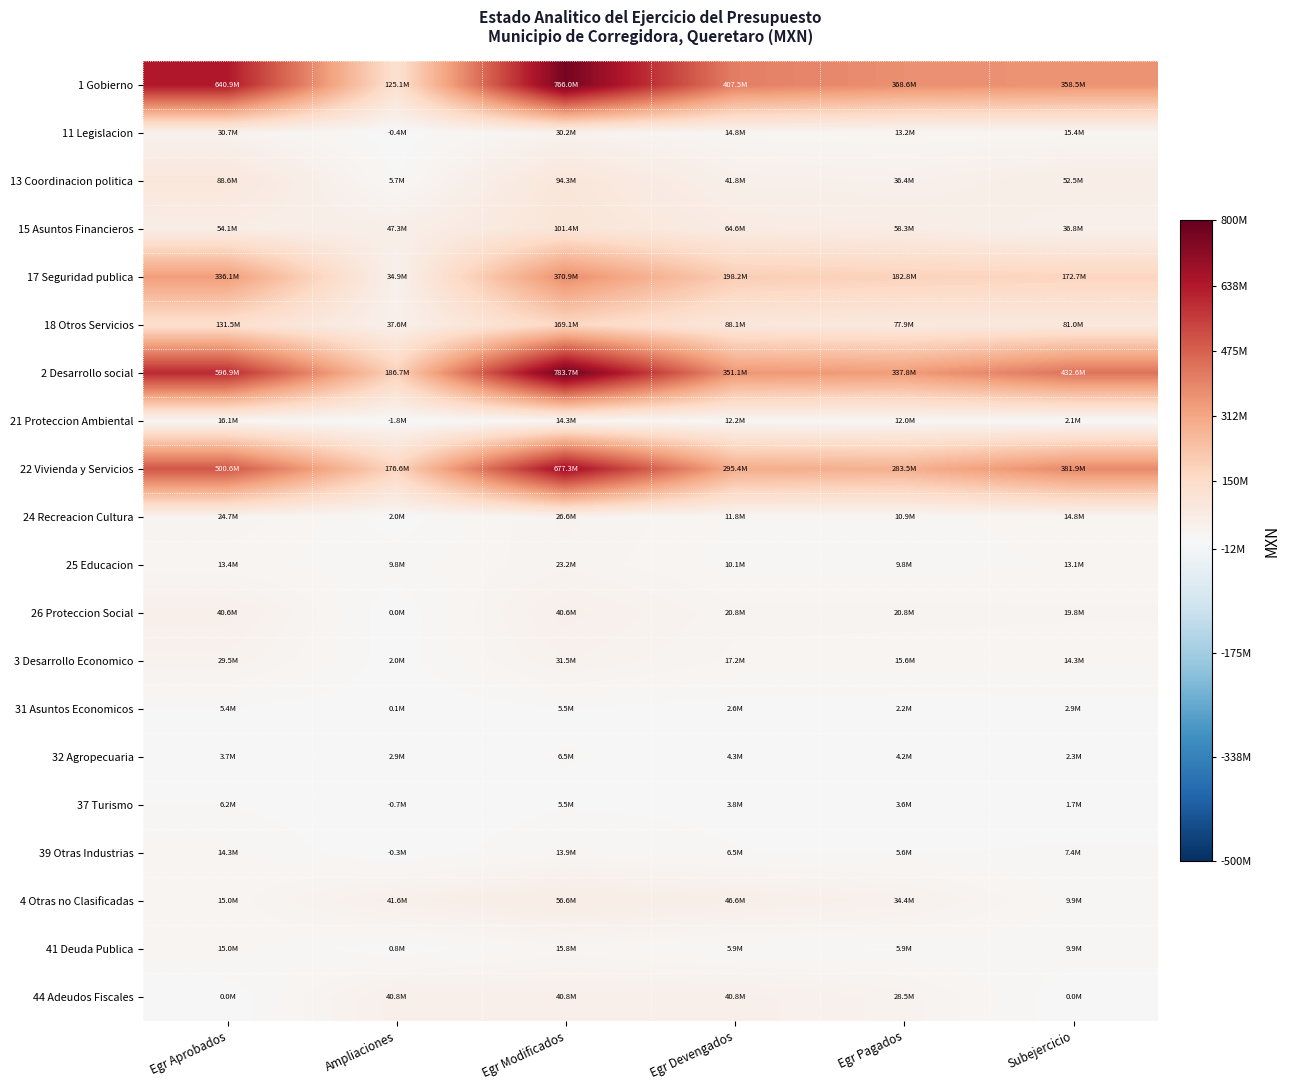

Reading left to right, extract all data points from this chart.

1 Gobierno: Egr Aprobados=640869066.0	Ampliaciones=125126505.8	Egr Modificados=765995571.8	Egr Devengados=407536878.6	Egr Pagados=368633138.5	Subejercicio=358458693.2
11 Legislacion: Egr Aprobados=30656427.0	Ampliaciones=-407047.5	Egr Modificados=30249379.5	Egr Devengados=14832829.6	Egr Pagados=13224376.5	Subejercicio=15416549.9
13 Coordinacion politica: Egr Aprobados=88625617.0	Ampliaciones=5706150.2	Egr Modificados=94331767.2	Egr Devengados=41842918.1	Egr Pagados=36362451.8	Subejercicio=52488849.1
15 Asuntos Financieros: Egr Aprobados=54051270.0	Ampliaciones=47341541.8	Egr Modificados=101392811.8	Egr Devengados=64565399.1	Egr Pagados=58306419.9	Subejercicio=36827412.6
17 Seguridad publica: Egr Aprobados=336054371.0	Ampliaciones=34895421.1	Egr Modificados=370949792.1	Egr Devengados=198228239.2	Egr Pagados=182835171.4	Subejercicio=172721552.9
18 Otros Servicios: Egr Aprobados=131481381.0	Ampliaciones=37590440.1	Egr Modificados=169071821.1	Egr Devengados=88067492.5	Egr Pagados=77904718.9	Subejercicio=81004328.7
2 Desarrollo social: Egr Aprobados=596949556.0	Ampliaciones=186707107.5	Egr Modificados=783656663.5	Egr Devengados=351068596.4	Egr Pagados=337757864.6	Subejercicio=432588067.1
21 Proteccion Ambiental: Egr Aprobados=16124829.0	Ampliaciones=-1838100.8	Egr Modificados=14286728.2	Egr Devengados=12213660.1	Egr Pagados=12021256.9	Subejercicio=2073068.1
22 Vivienda y Servicios: Egr Aprobados=500622884.0	Ampliaciones=176643284.0	Egr Modificados=677266168.0	Egr Devengados=295364241.3	Egr Pagados=283526184.7	Subejercicio=381901926.7
24 Recreacion Cultura: Egr Aprobados=24660925.0	Ampliaciones=1964027.3	Egr Modificados=26624952.3	Egr Devengados=11829753.0	Egr Pagados=10868206.7	Subejercicio=14795199.3
25 Educacion: Egr Aprobados=13418140.0	Ampliaciones=9818192.6	Egr Modificados=23236332.6	Egr Devengados=10093468.2	Egr Pagados=9847640.4	Subejercicio=13142864.4
26 Proteccion Social: Egr Aprobados=40582516.0	Ampliaciones=0.0	Egr Modificados=40582516.0	Egr Devengados=20768093.0	Egr Pagados=20768093.0	Subejercicio=19814423.0
3 Desarrollo Economico: Egr Aprobados=29487622.0	Ampliaciones=1989750.0	Egr Modificados=31477372.0	Egr Devengados=17184188.8	Egr Pagados=15591794.2	Subejercicio=14293183.2
31 Asuntos Economicos: Egr Aprobados=5368602.0	Ampliaciones=128537.4	Egr Modificados=5497139.4	Egr Devengados=2566206.2	Egr Pagados=2222890.9	Subejercicio=2930933.1
32 Agropecuaria: Egr Aprobados=3665139.0	Ampliaciones=2859098.7	Egr Modificados=6524237.7	Egr Devengados=4255177.9	Egr Pagados=4161708.1	Subejercicio=2269059.8
37 Turismo: Egr Aprobados=6190732.0	Ampliaciones=-655153.2	Egr Modificados=5535578.8	Egr Devengados=3820559.3	Egr Pagados=3590609.9	Subejercicio=1715019.5
39 Otras Industrias: Egr Aprobados=14263149.0	Ampliaciones=-342732.9	Egr Modificados=13920416.1	Egr Devengados=6542245.4	Egr Pagados=5616585.3	Subejercicio=7378170.7
4 Otras no Clasificadas: Egr Aprobados=15000000.0	Ampliaciones=41551382.6	Egr Modificados=56551382.6	Egr Devengados=46607296.7	Egr Pagados=34353700.3	Subejercicio=9944085.9
41 Deuda Publica: Egr Aprobados=15000000.0	Ampliaciones=797968.6	Egr Modificados=15797968.6	Egr Devengados=5853882.7	Egr Pagados=5853882.7	Subejercicio=9944085.9
44 Adeudos Fiscales: Egr Aprobados=0.0	Ampliaciones=40753414.0	Egr Modificados=40753414.0	Egr Devengados=40753414.0	Egr Pagados=28499817.7	Subejercicio=0.0